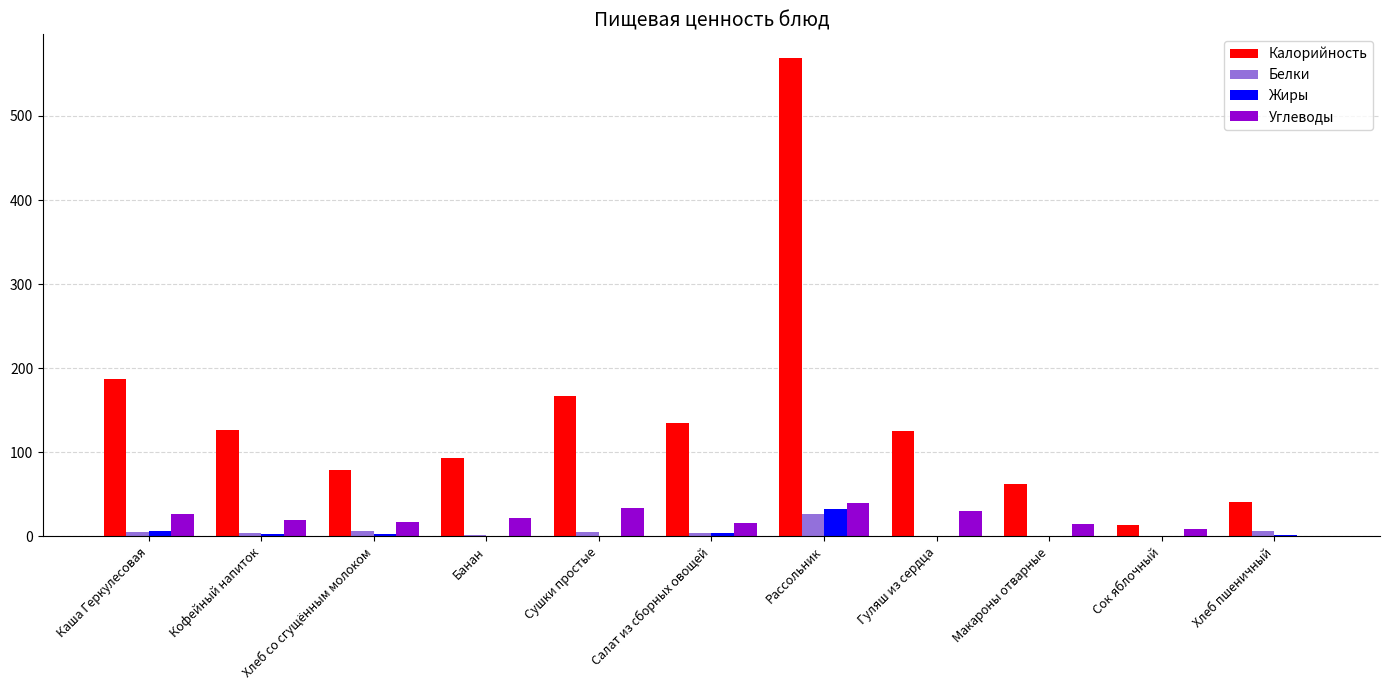

True or false: Углеводы has a value of 14.4 at Сушки простые.

False